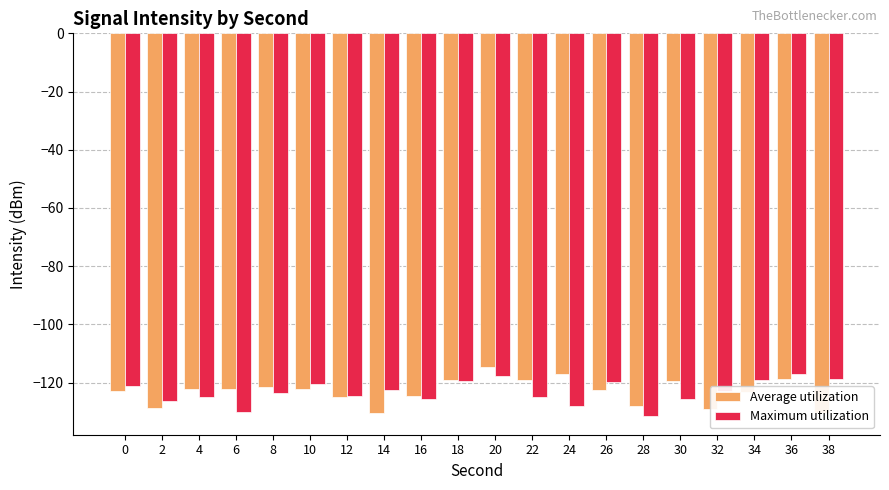

What value does the Average utilization series have at 22?

-119.1